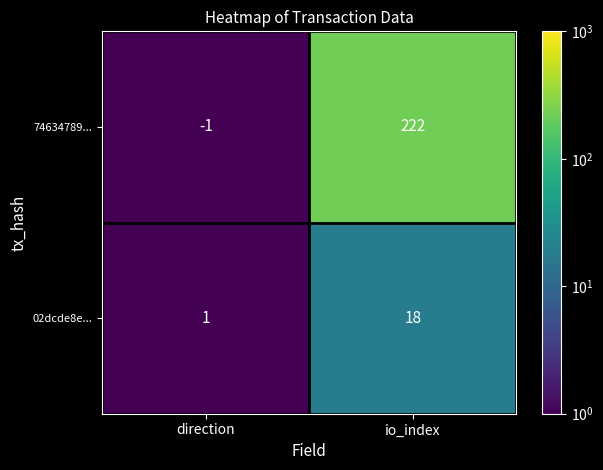

What is the sum of all 74634789... values?

221